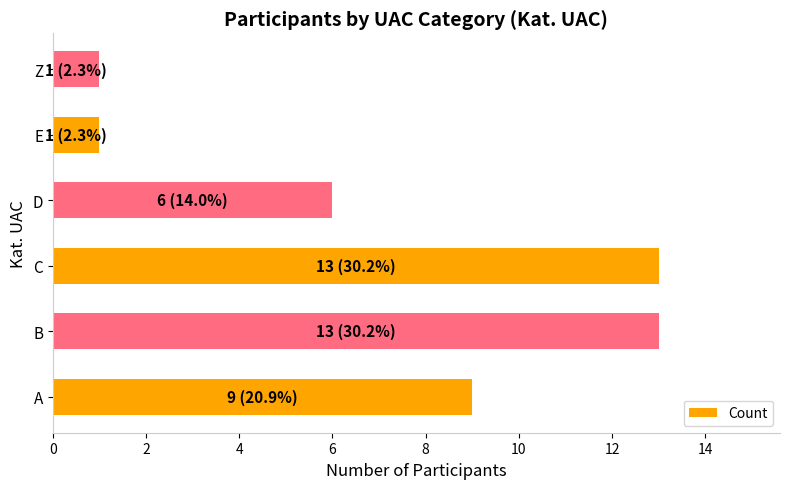

True or false: the data shows 0 at Z.

False